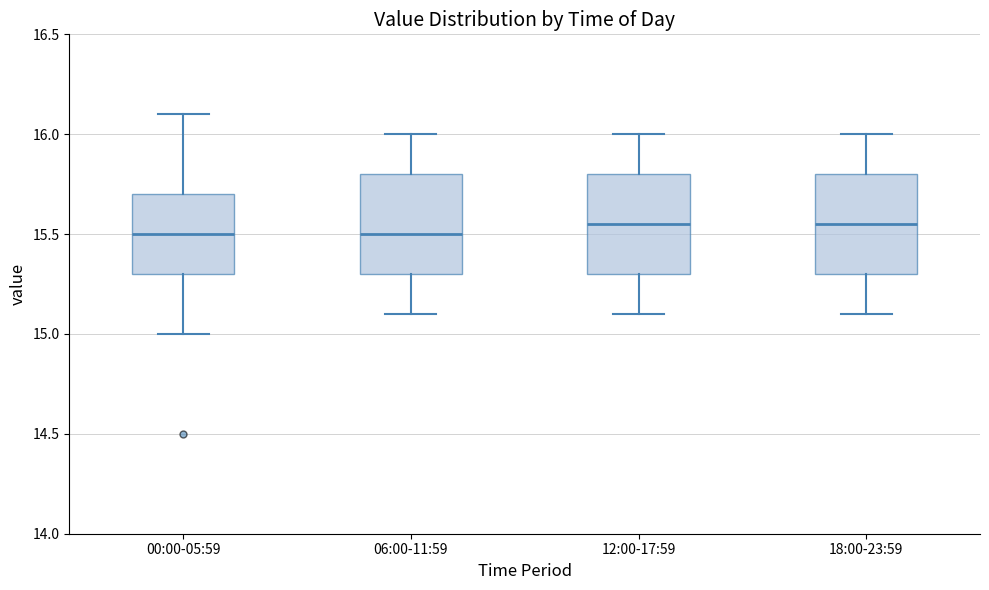

Reading left to right, read every box against the y-axis: the position of its median line, the range the box covers, and the ends of its whiskers. The values are not printed on the chart, so give them approximately, as read against the axis.

00:00-05:59: median 15.50, box 15.30 to 15.70, whiskers 15.00 to 16.10
06:00-11:59: median 15.50, box 15.30 to 15.80, whiskers 15.10 to 16.00
12:00-17:59: median 15.55, box 15.30 to 15.80, whiskers 15.10 to 16.00
18:00-23:59: median 15.55, box 15.30 to 15.80, whiskers 15.10 to 16.00